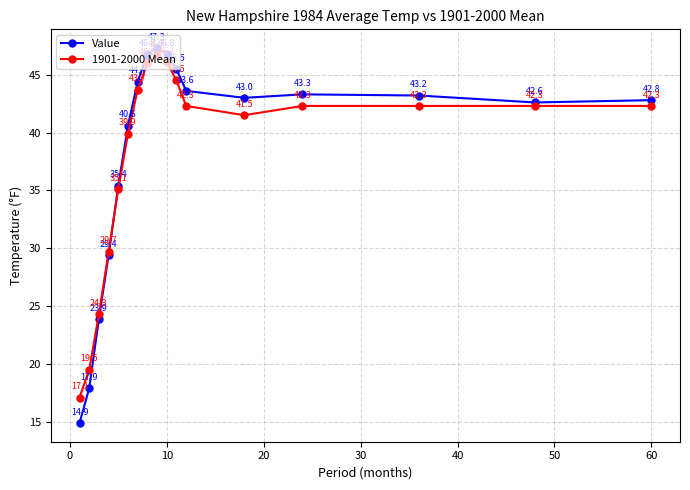

Rank the series by their maximum value, from lowest to highest.

1901-2000 Mean, Value